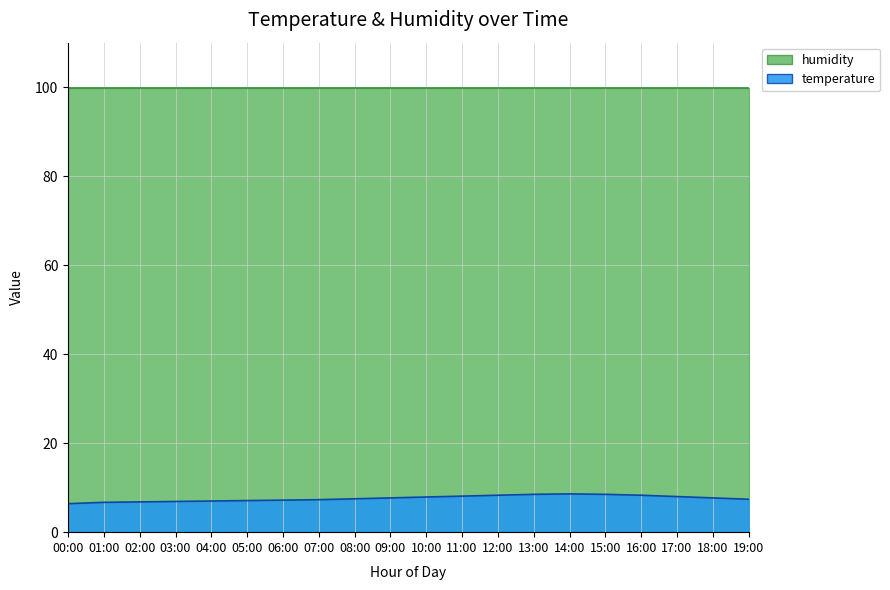

Read the value at 07:00.

7.3